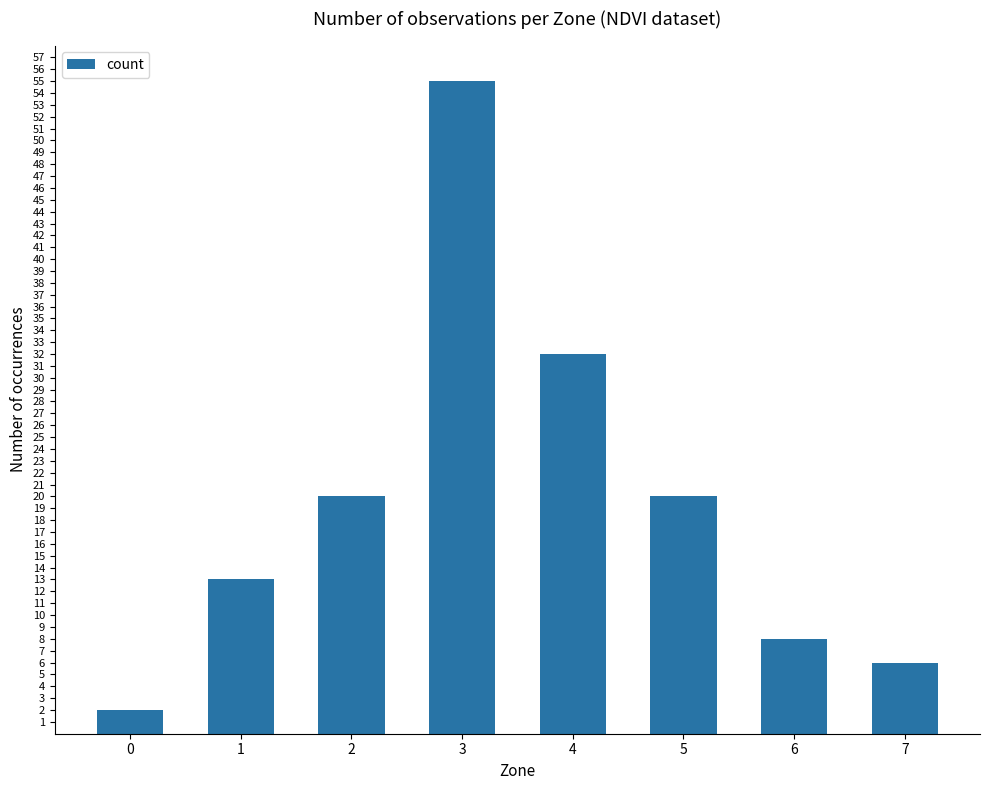

What is the difference between the maximum and second lowest values?

49